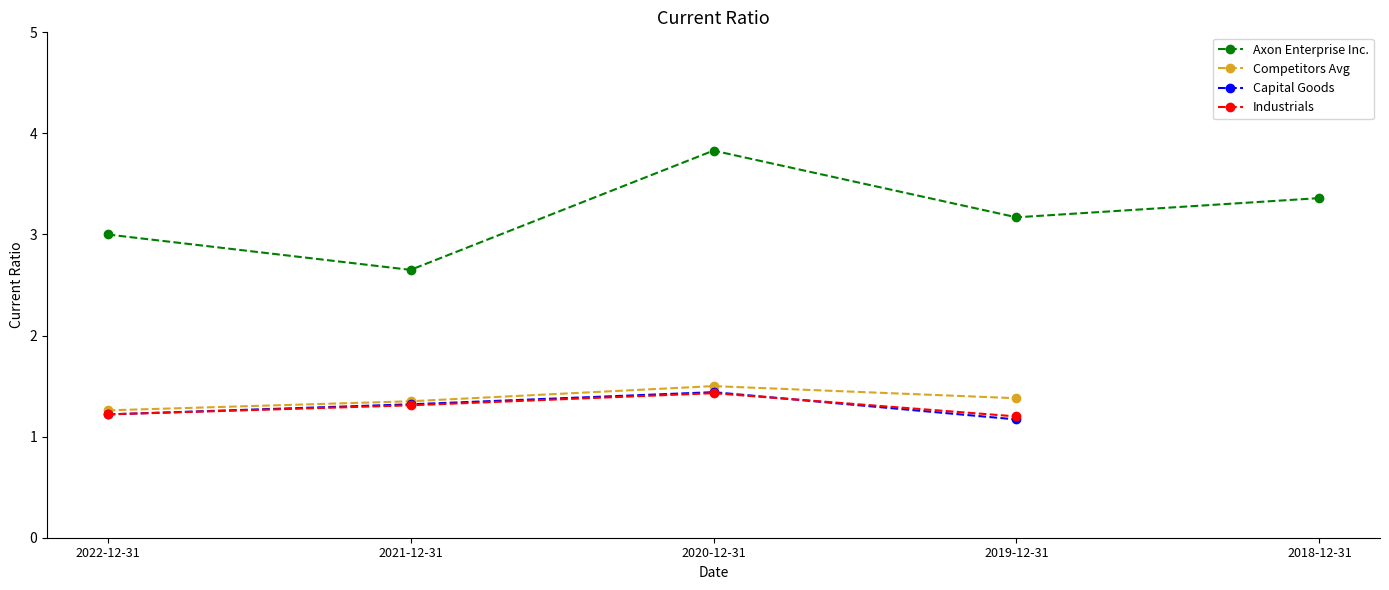

How many distinct data groups are displayed?

4